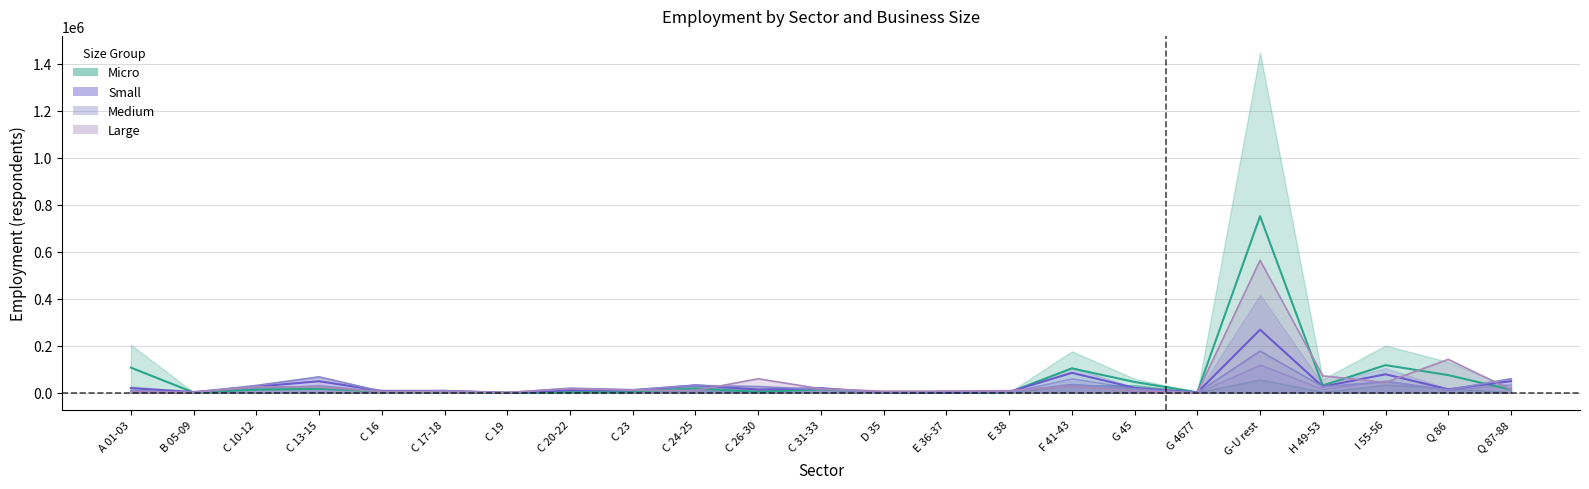

What is the greatest value displayed?

751294.5